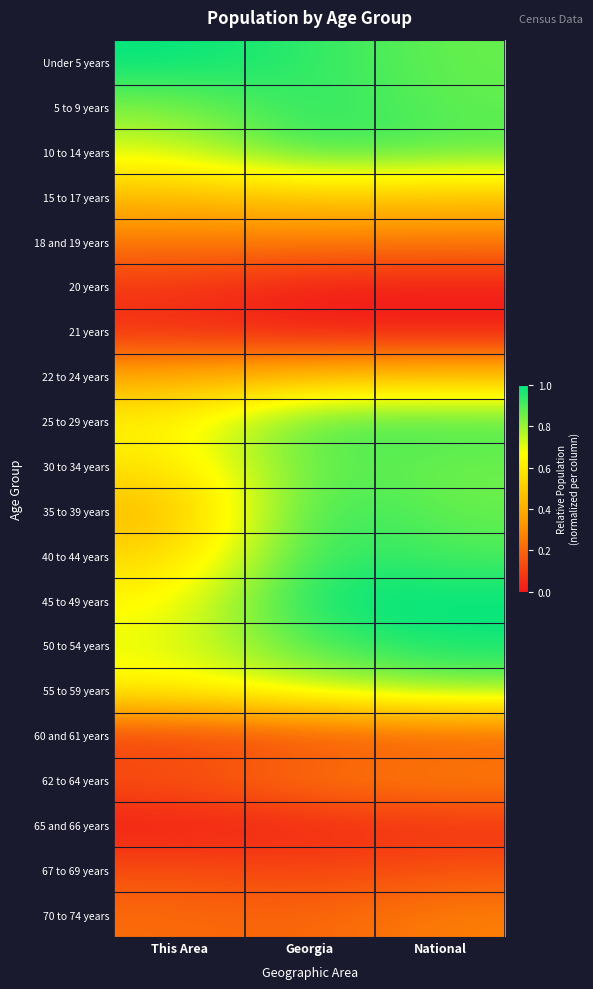

Reading left to right, extract all data points from this chart.

Under 5 years: This Area=1.0	Georgia=0.9	National=0.9
5 to 9 years: This Area=0.8	Georgia=1.0	National=0.9
10 to 14 years: This Area=0.7	Georgia=0.9	National=0.9
15 to 17 years: This Area=0.4	Georgia=0.5	National=0.5
18 and 19 years: This Area=0.3	Georgia=0.3	National=0.3
20 years: This Area=0.1	Georgia=0.0	National=0.0
21 years: This Area=0.0	Georgia=0.0	National=0.0
22 to 24 years: This Area=0.4	Georgia=0.4	National=0.5
25 to 29 years: This Area=0.6	Georgia=0.9	National=0.9
30 to 34 years: This Area=0.6	Georgia=0.9	National=0.9
35 to 39 years: This Area=0.4	Georgia=1.0	National=0.9
40 to 44 years: This Area=0.5	Georgia=1.0	National=0.9
45 to 49 years: This Area=0.6	Georgia=1.0	National=1.0
50 to 54 years: This Area=0.7	Georgia=0.9	National=1.0
55 to 59 years: This Area=0.6	Georgia=0.7	National=0.8
60 and 61 years: This Area=0.1	Georgia=0.1	National=0.2
62 to 64 years: This Area=0.2	Georgia=0.3	National=0.3
65 and 66 years: This Area=0.0	Georgia=0.0	National=0.1
67 to 69 years: This Area=0.1	Georgia=0.1	National=0.2
70 to 74 years: This Area=0.2	Georgia=0.2	National=0.3